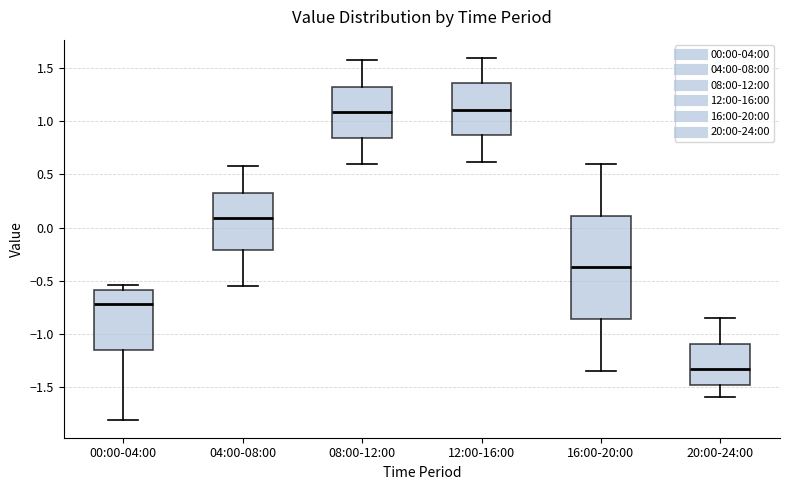

Reading left to right, transcribe this box plot: for each box, give where its median line is, the range the box spans, and where its two whiskers end, as read against the y-axis. The values are not printed on the chart, so give them approximately, as read against the axis.

00:00-04:00: median -0.70, box -1.15 to -0.60, whiskers -1.80 to -0.55
04:00-08:00: median 0.10, box -0.20 to 0.35, whiskers -0.55 to 0.60
08:00-12:00: median 1.10, box 0.85 to 1.35, whiskers 0.60 to 1.60
12:00-16:00: median 1.10, box 0.85 to 1.35, whiskers 0.60 to 1.60
16:00-20:00: median -0.35, box -0.85 to 0.10, whiskers -1.35 to 0.60
20:00-24:00: median -1.35, box -1.50 to -1.10, whiskers -1.60 to -0.85